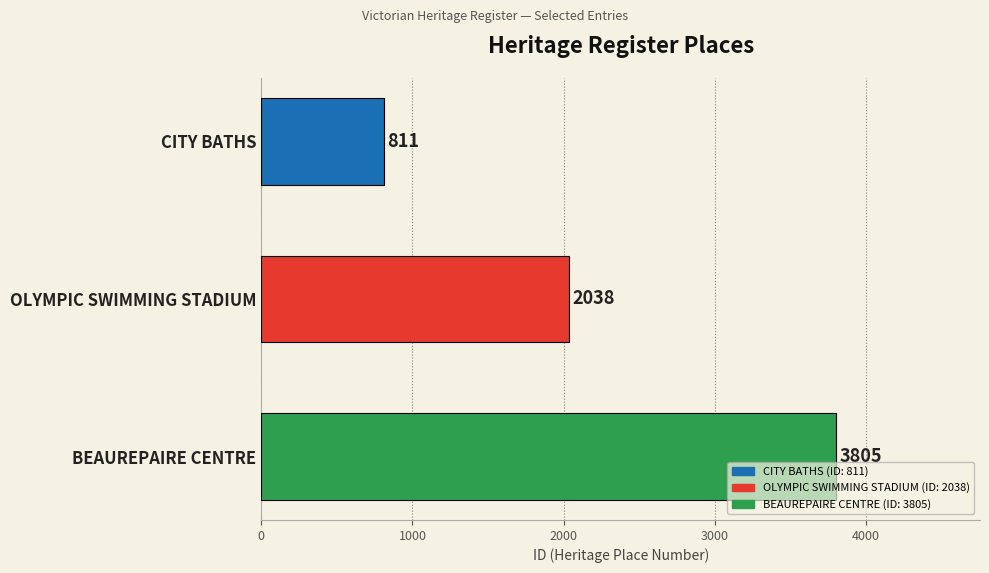

Which has a higher value, BEAUREPAIRE CENTRE or CITY BATHS?

BEAUREPAIRE CENTRE